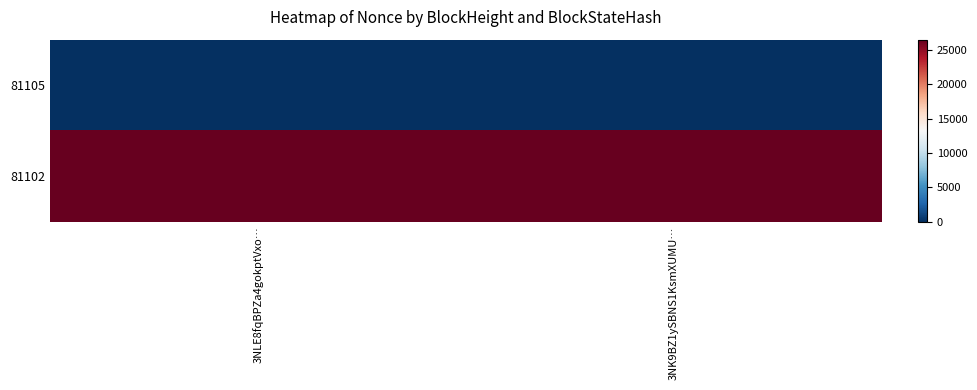

What is the difference between the highest and lowest values at 3NLE8fqBPZa4gokptVxo…?

26455